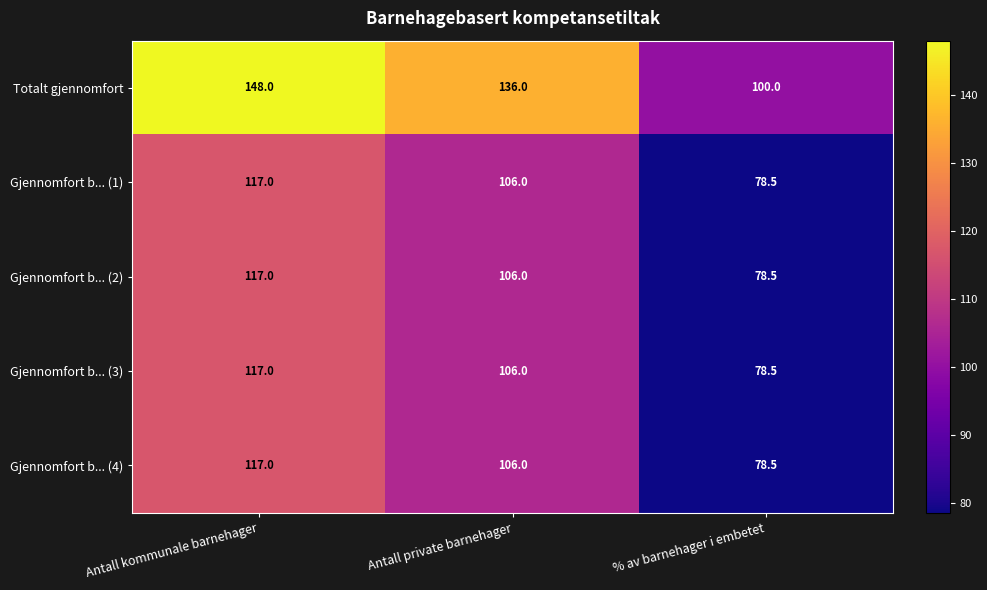

How many data points does each series have?

3